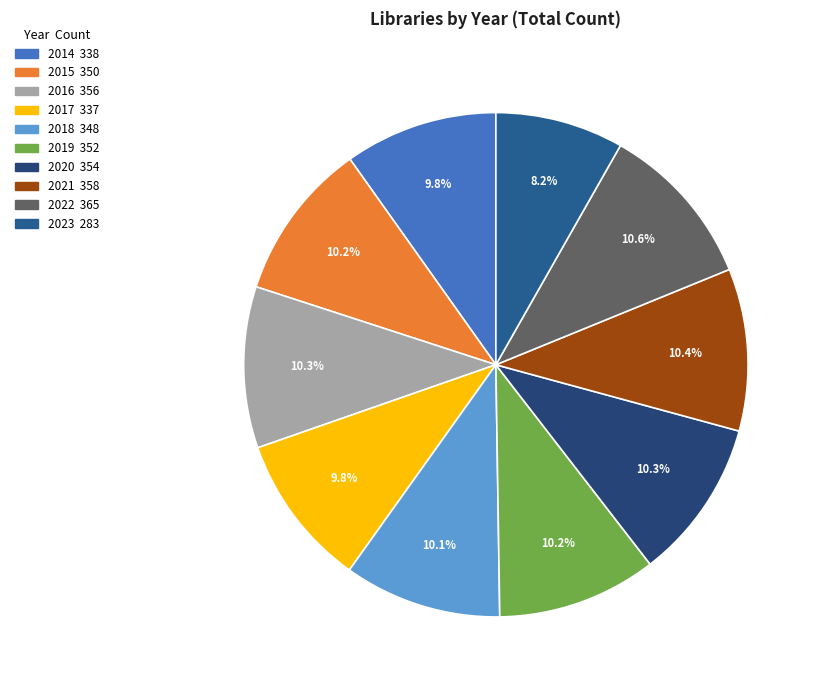

Is there a majority slice in this chart?

No